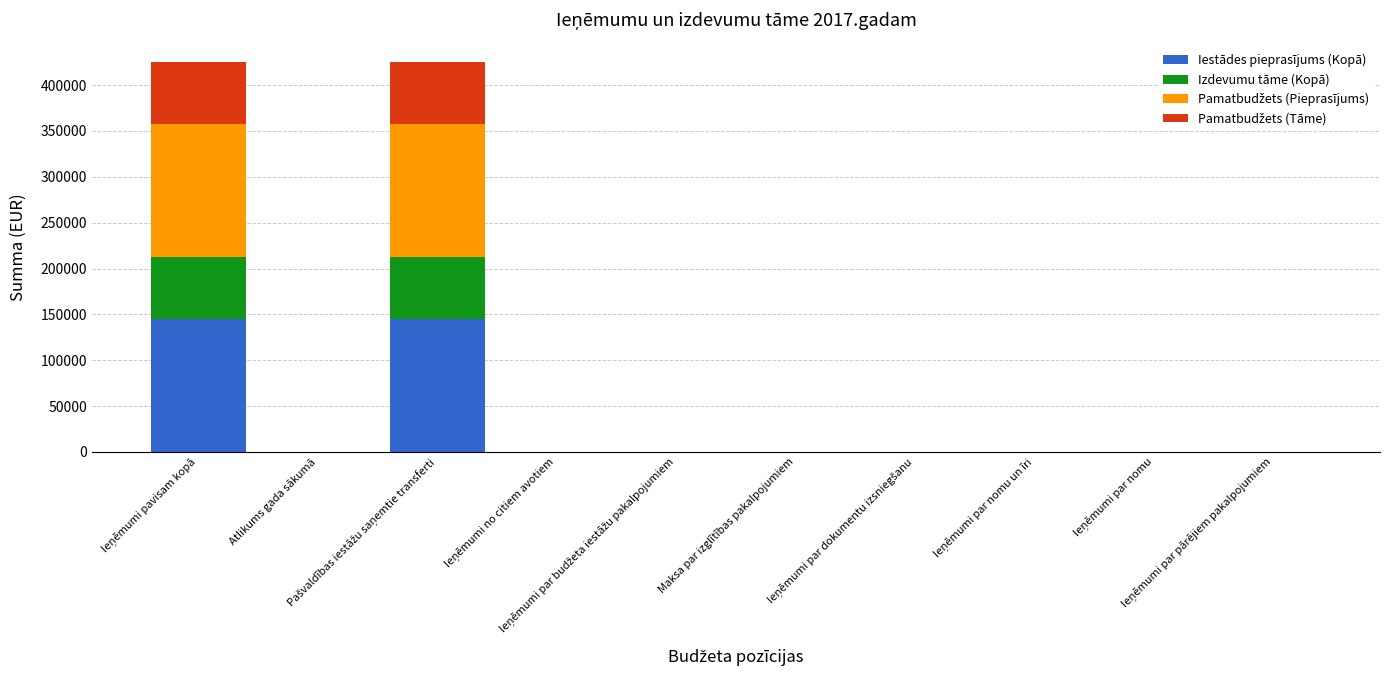

Does the chart contain stacked bars?

Yes